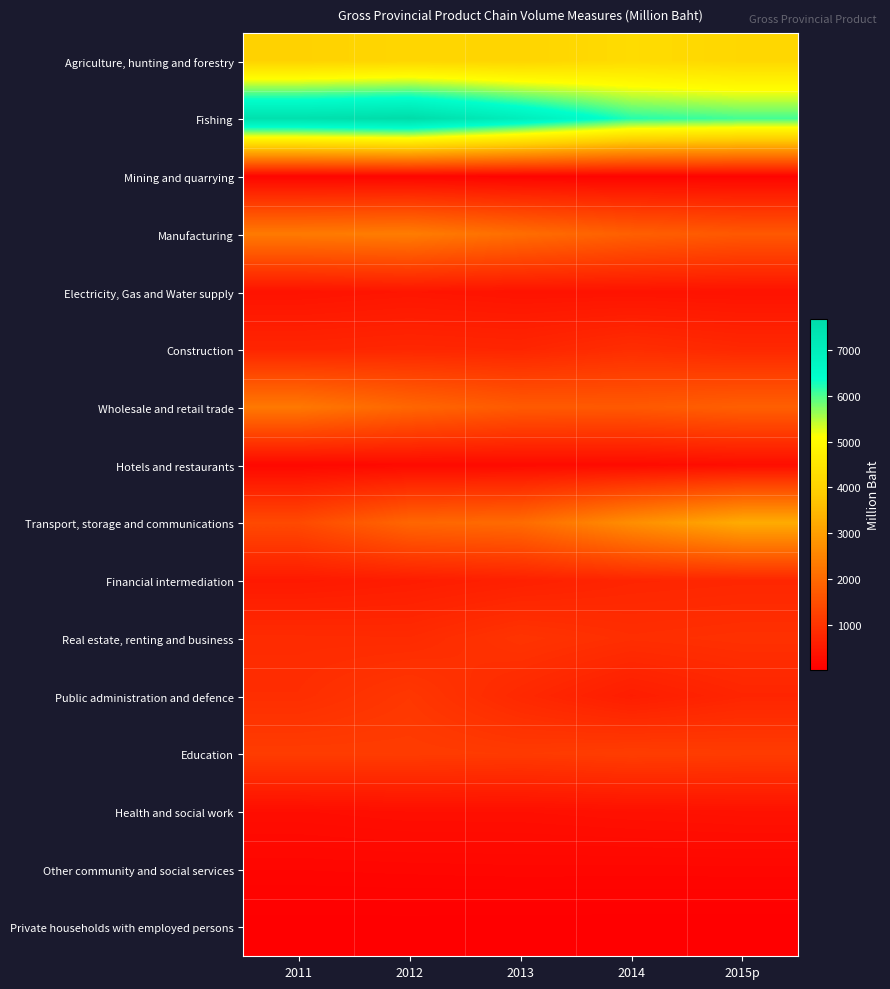

Which series has the largest total across all categories?

Fishing